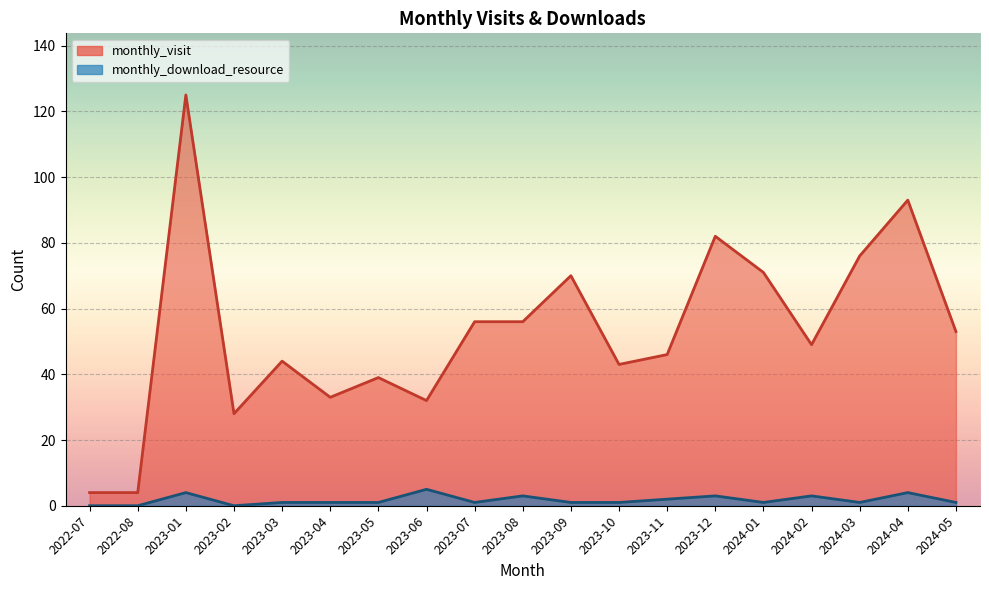

At which label is monthly_visit closest to 64?

2023-09